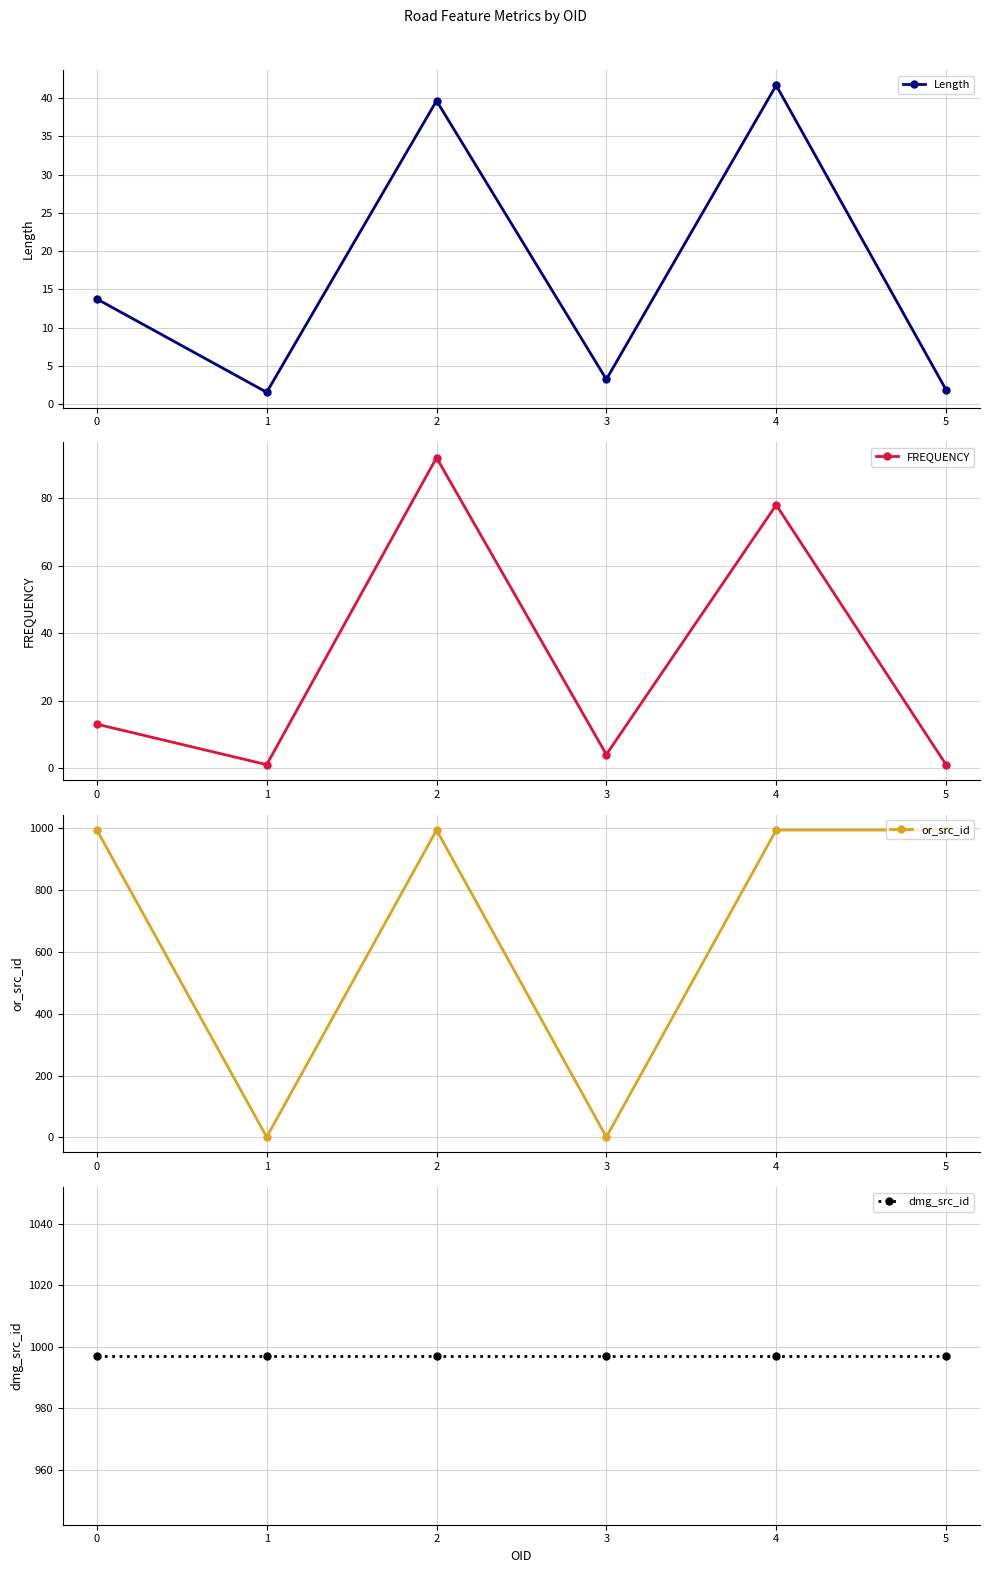

Which series has the widest spread of values?

or_src_id